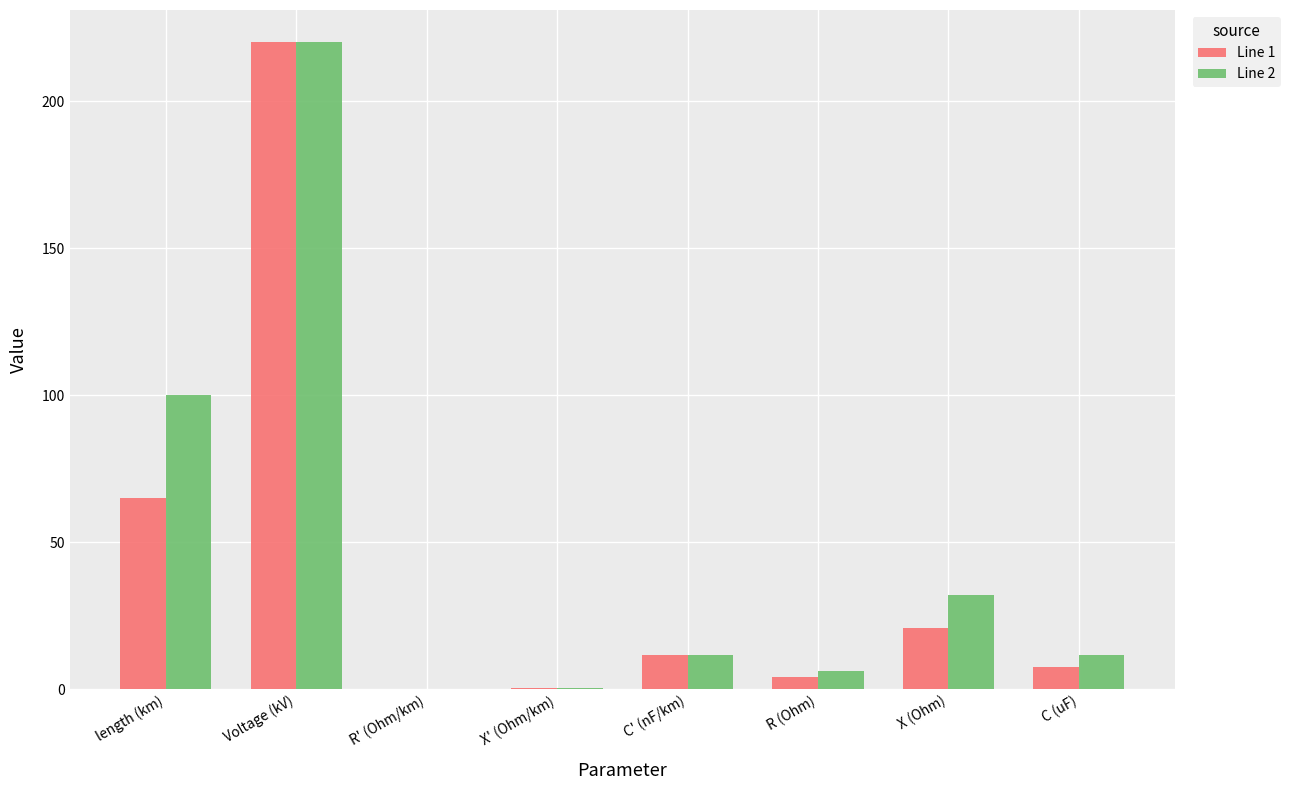

What is the sum of all Line 2 values?

381.6